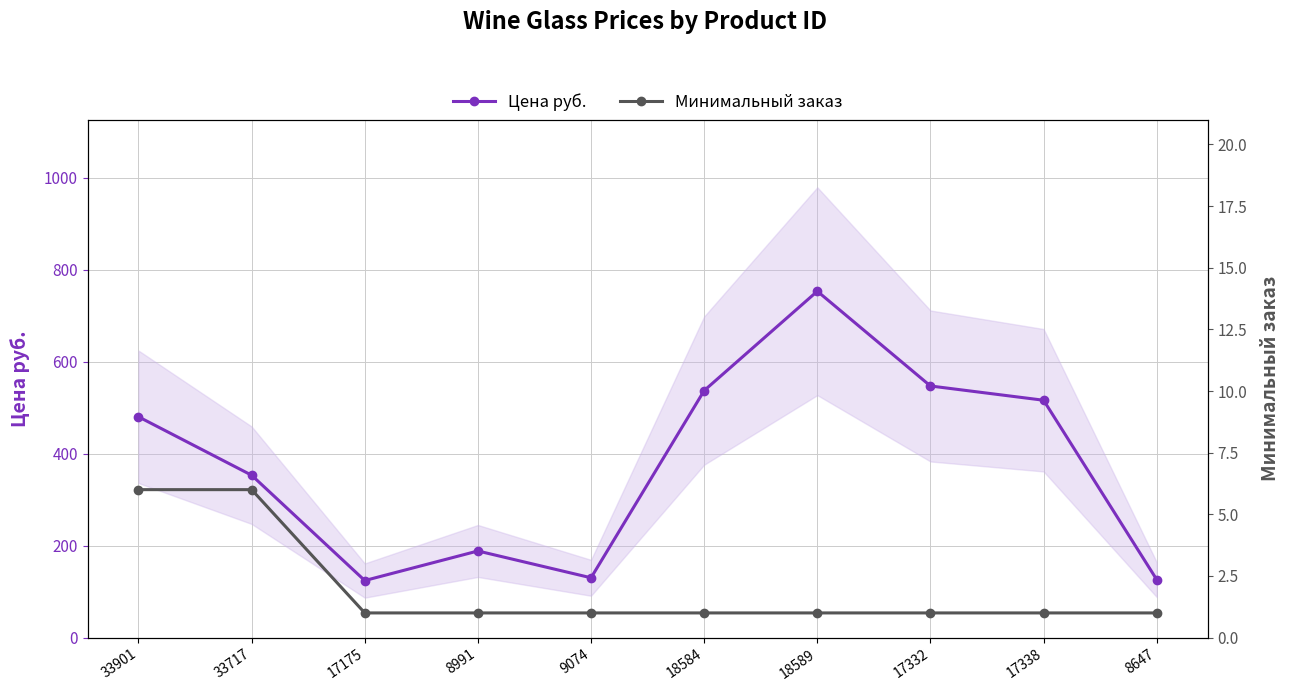

Reading left to right, list all the values displayed in this chart.

Цена руб.: 480.0	353.0	124.0	188.3	130.0	537.0	753.0	547.0	516.0	126.0
Минимальный заказ: 6.0	6.0	1.0	1.0	1.0	1.0	1.0	1.0	1.0	1.0